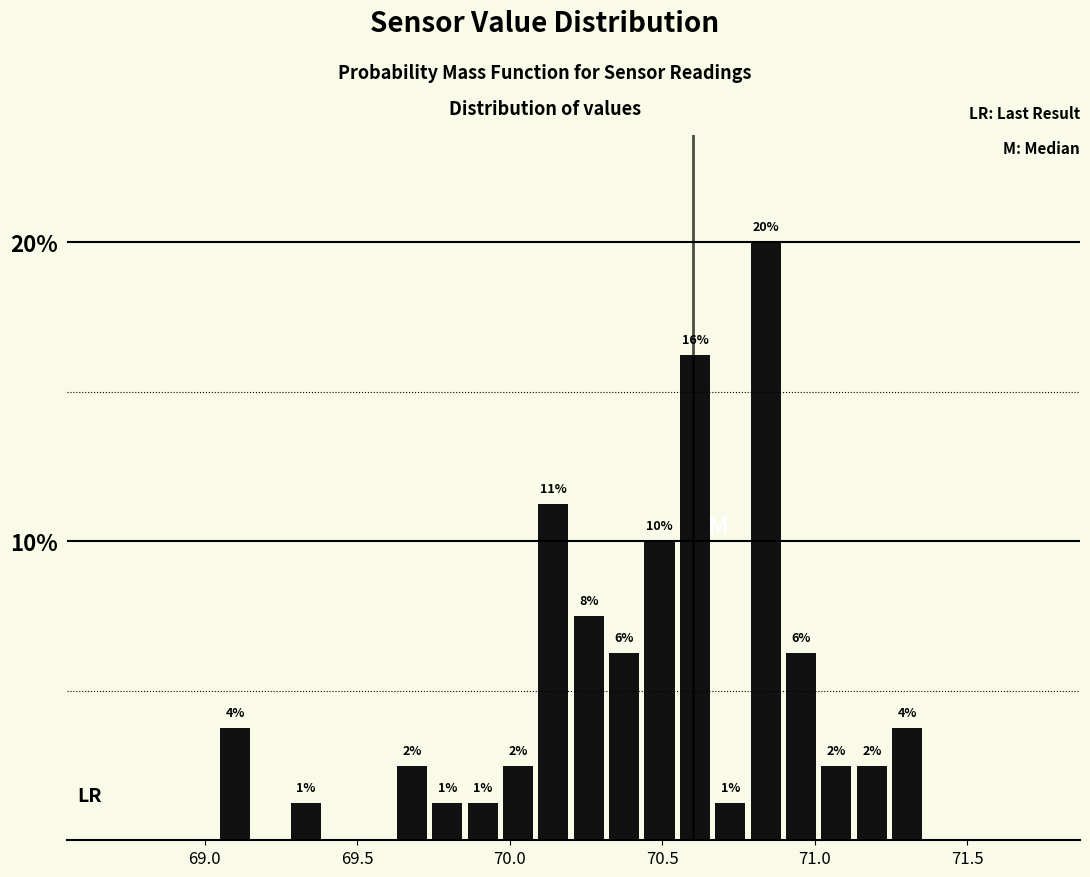

Read against the x-axis, roughly where is the centre of the tallest bar?

70.85